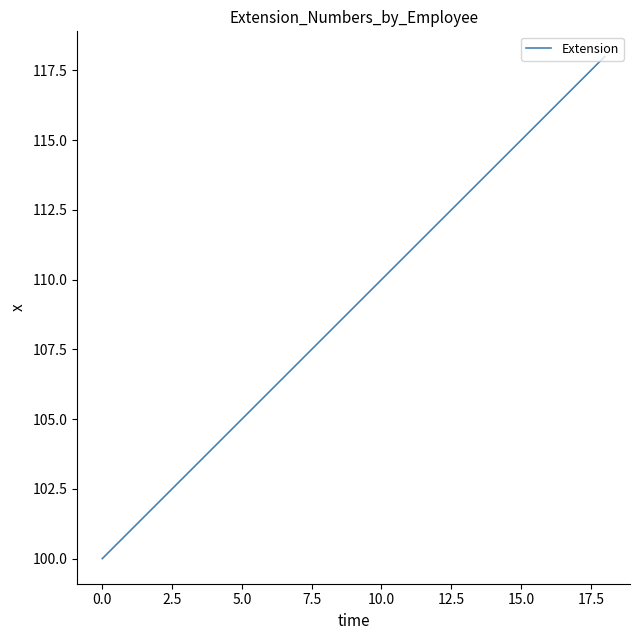

What is the difference between the maximum and minimum values?

18